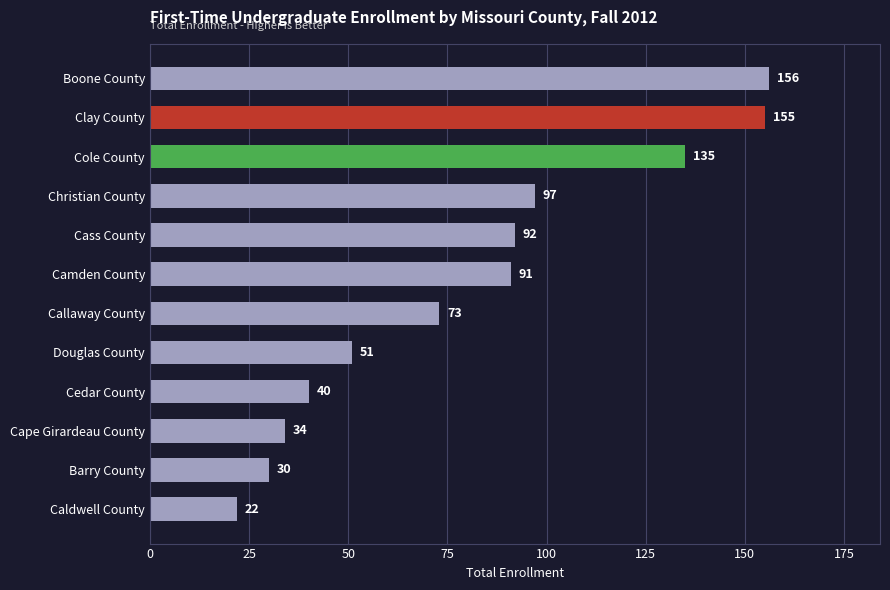

How many data points are less than 91?

6